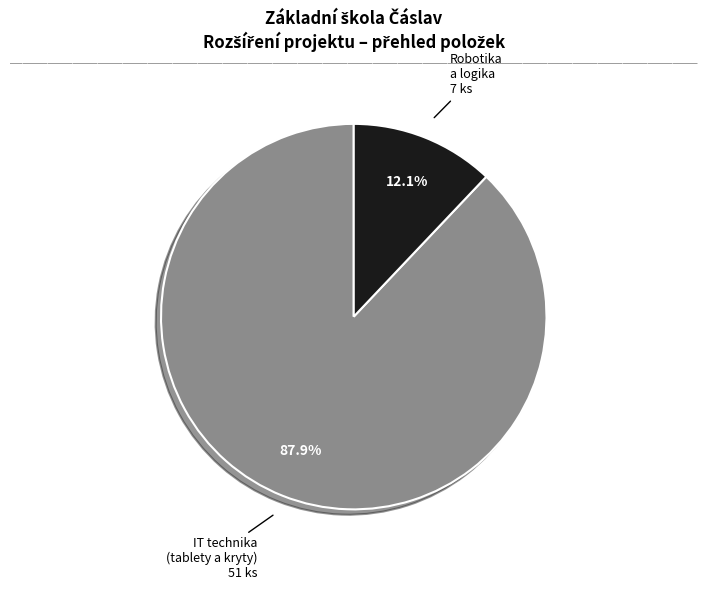

Does any single category account for the majority?

Yes